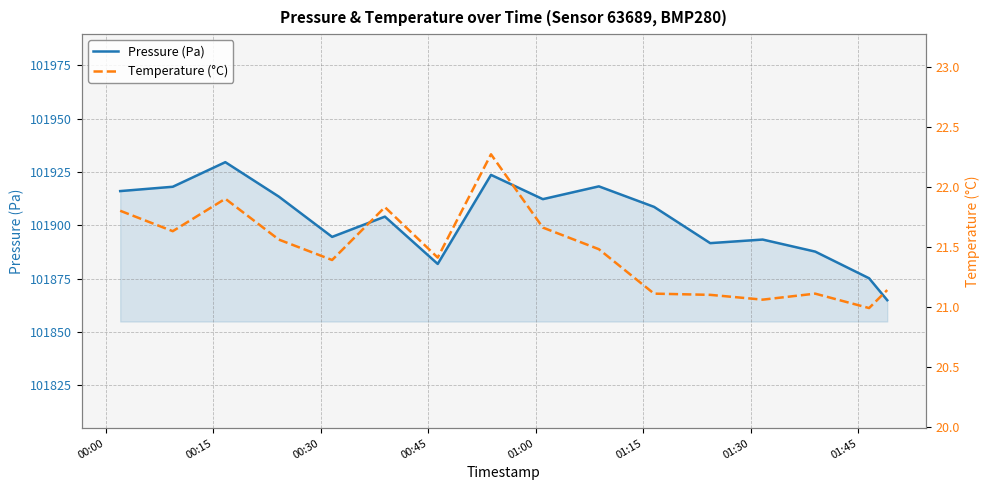

True or false: Temperature (°C) and Pressure (Pa) intersect in this chart.

False